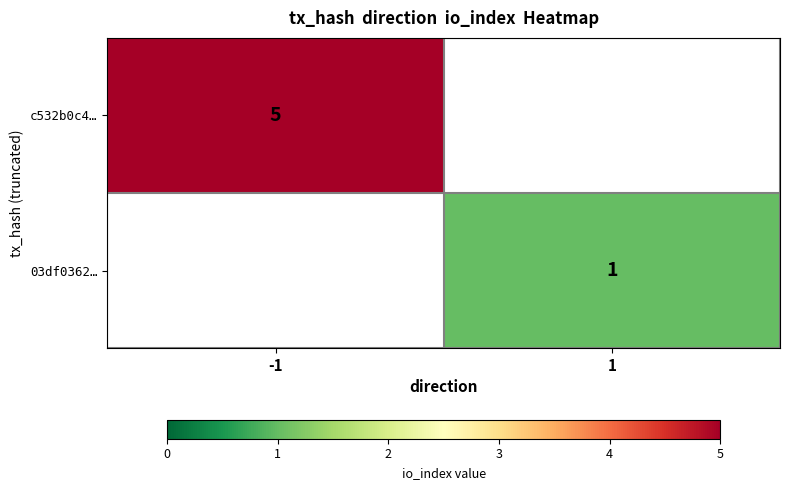

True or false: 03df0362… has a value of 1 at 1.

True